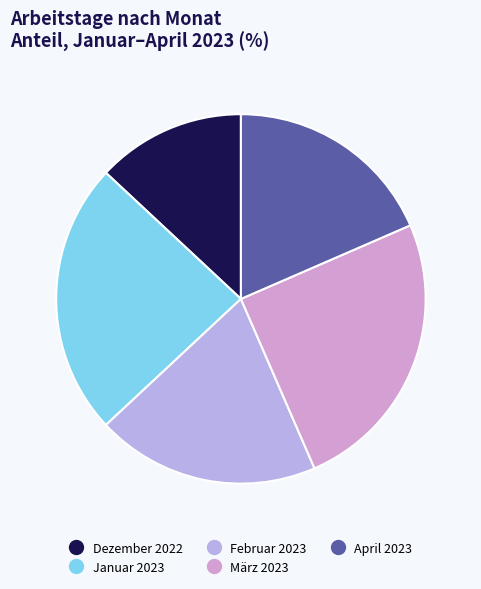

Combined, do Februar 2023 and Januar 2023 account for over 50%?

No